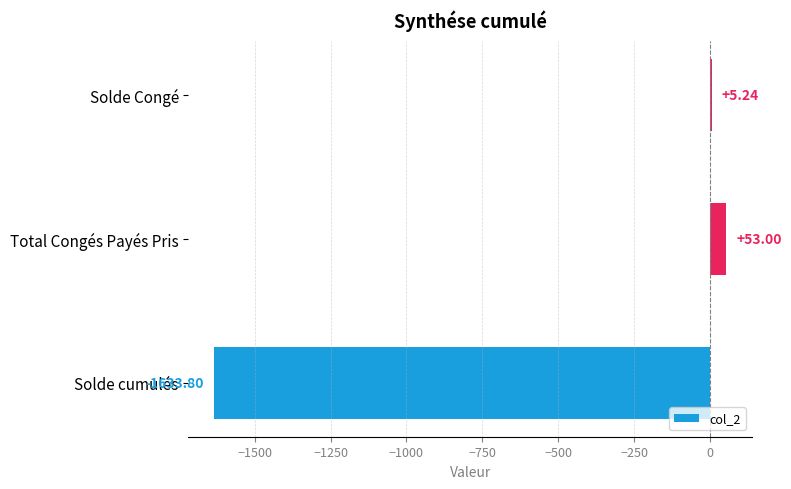

How many categories are shown in the chart?

3